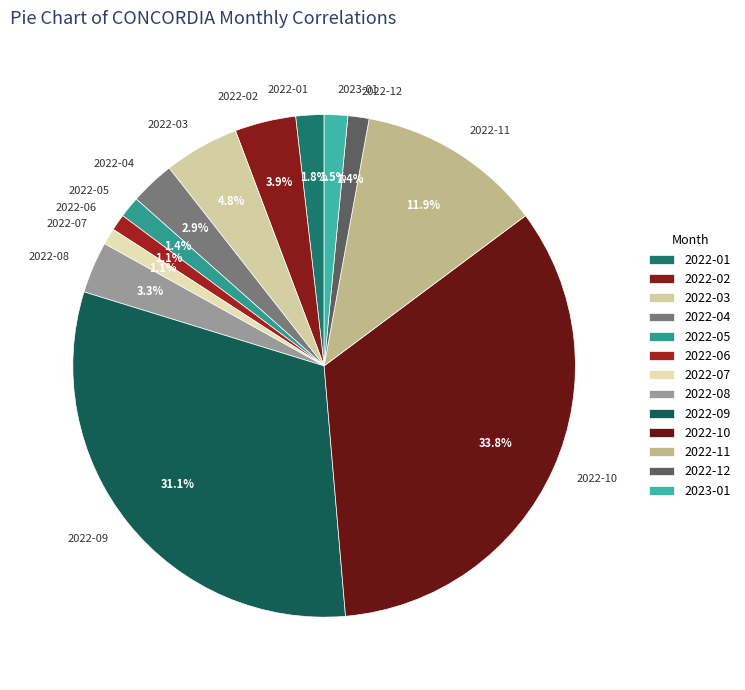

What percentage is the 2022-03 slice, to the nearest percent?

5%